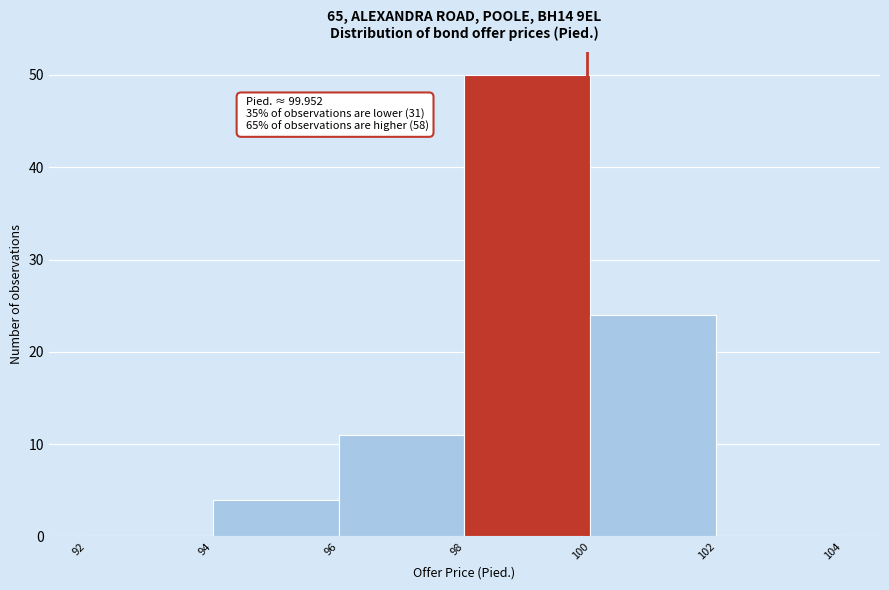

Over which range of the x-axis is the bar tallest?

98 to 100